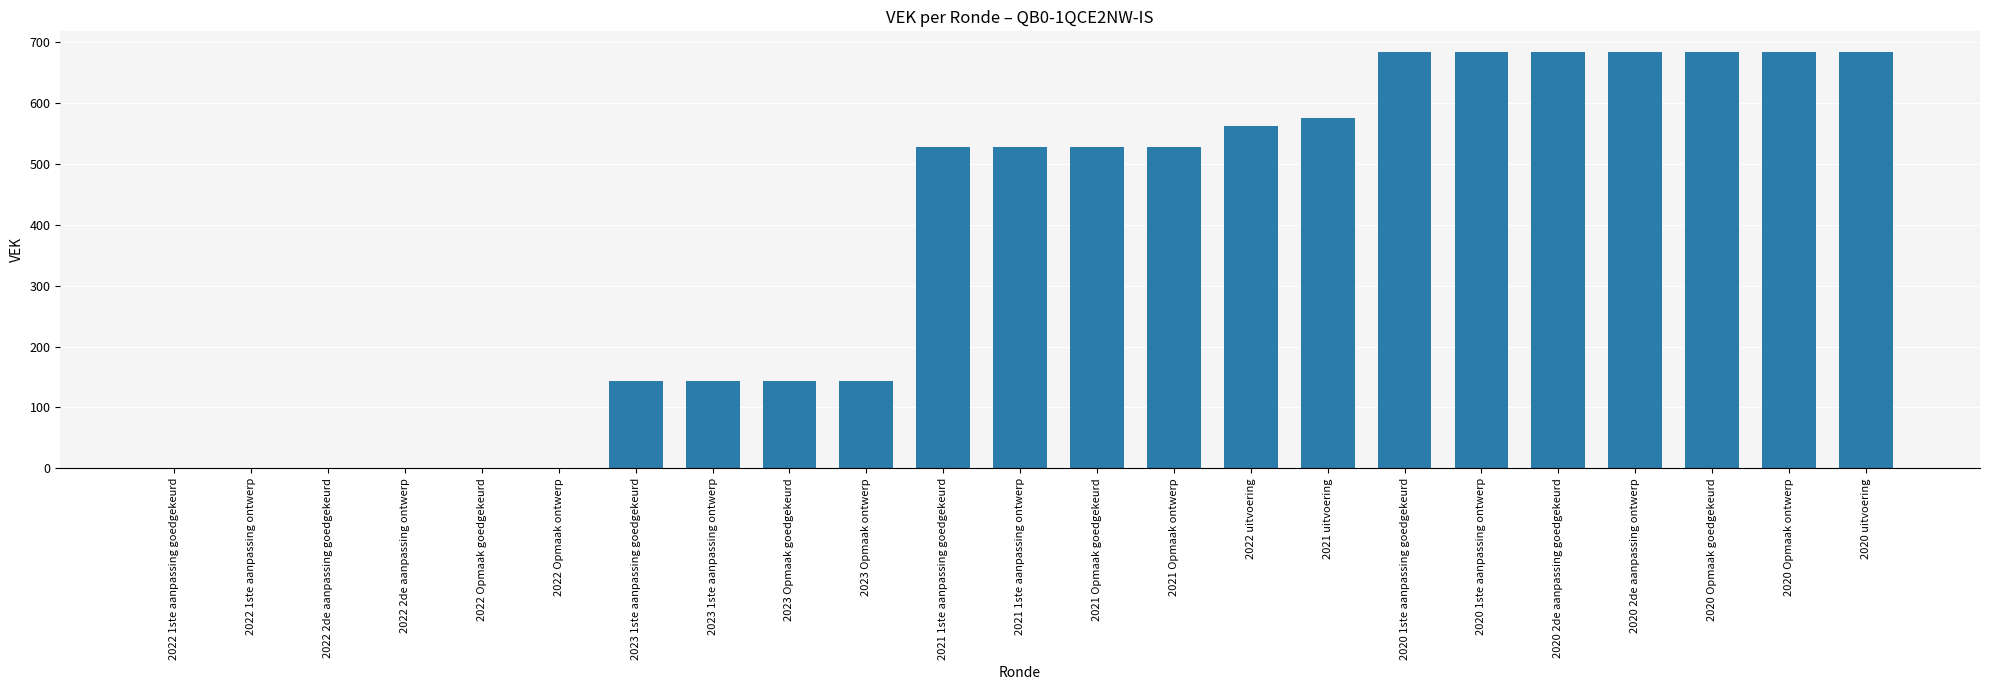

Reading left to right, what are all the values shown in this chart?

2022 1ste aanpassing goedgekeurd=0	2022 1ste aanpassing ontwerp=0	2022 2de aanpassing goedgekeurd=0	2022 2de aanpassing ontwerp=0	2022 Opmaak goedgekeurd=0	2022 Opmaak ontwerp=0	2023 1ste aanpassing goedgekeurd=143	2023 1ste aanpassing ontwerp=143	2023 Opmaak goedgekeurd=143	2023 Opmaak ontwerp=143	2021 1ste aanpassing goedgekeurd=528	2021 1ste aanpassing ontwerp=528	2021 Opmaak goedgekeurd=528	2021 Opmaak ontwerp=528	2022 uitvoering=562	2021 uitvoering=575	2020 1ste aanpassing goedgekeurd=684	2020 1ste aanpassing ontwerp=684	2020 2de aanpassing goedgekeurd=684	2020 2de aanpassing ontwerp=684	2020 Opmaak goedgekeurd=684	2020 Opmaak ontwerp=684	2020 uitvoering=684